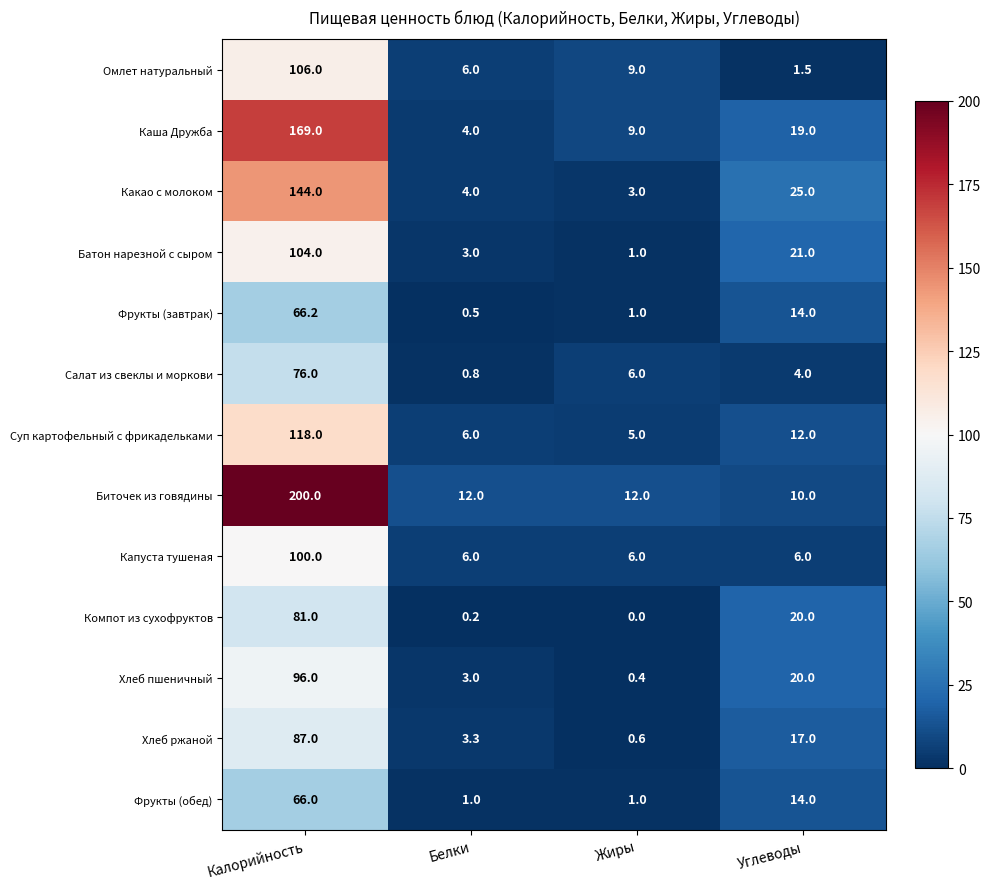

What is the minimum value for Фрукты (обед)?

1.0